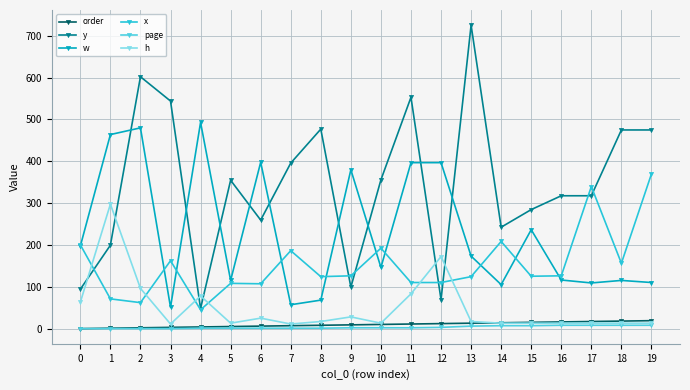

How many lines are shown in the chart?

6